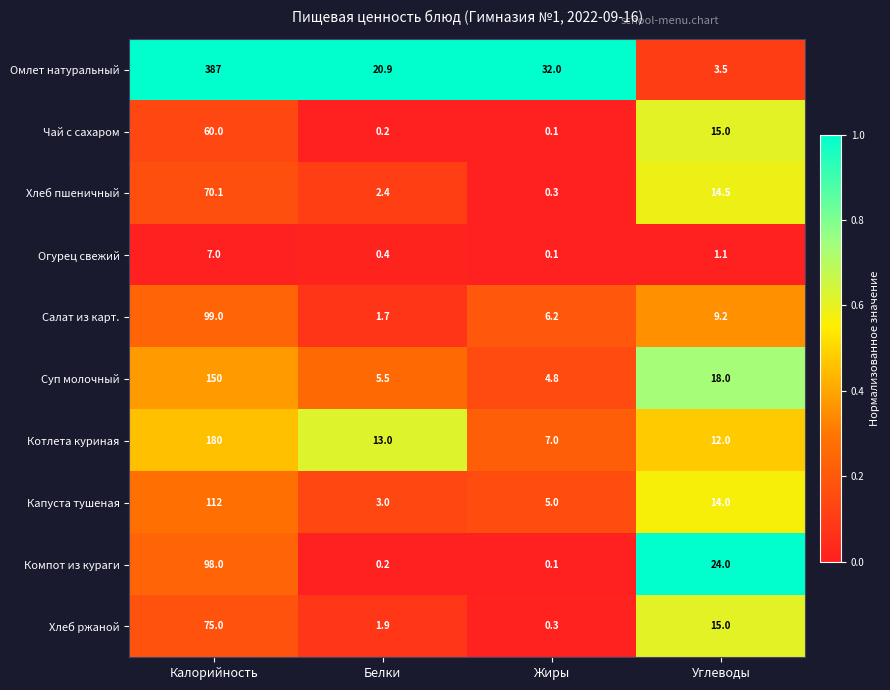

What is the average value of the Хлеб ржаной series?

23.1